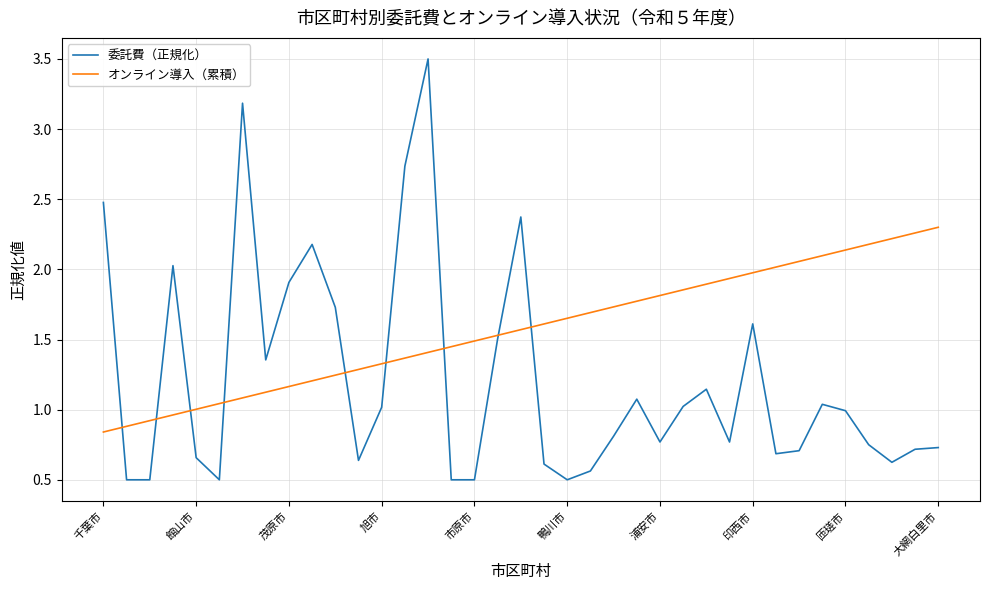

Rank the series by their average value, from highest to lowest.

オンライン導入（累積）, 委託費（正規化）